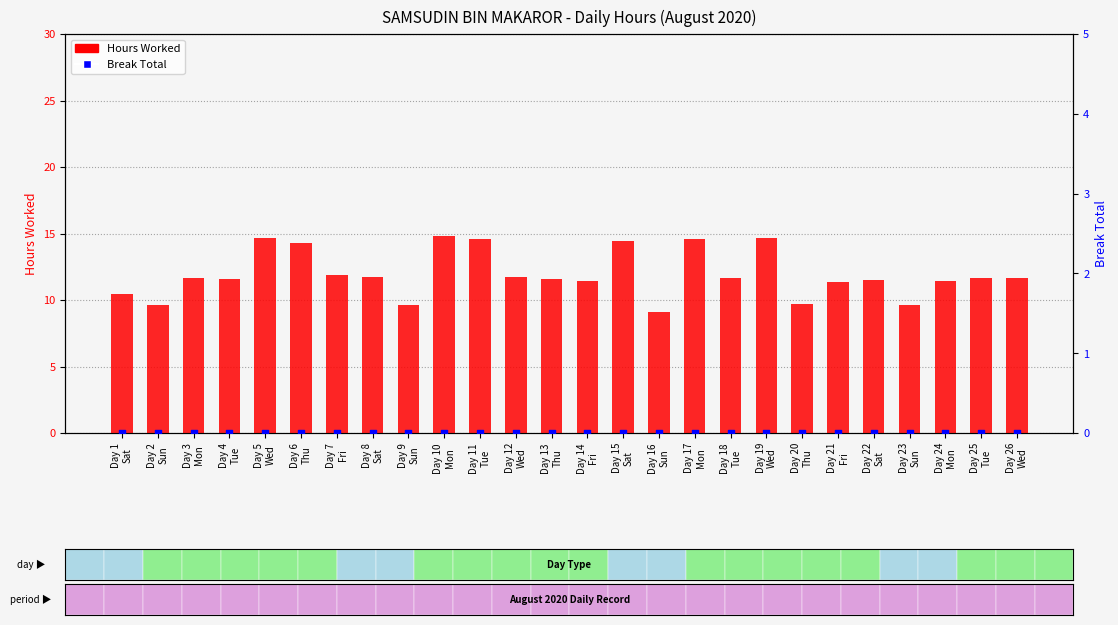

Which series reaches the maximum Y coordinate?

Hours Worked